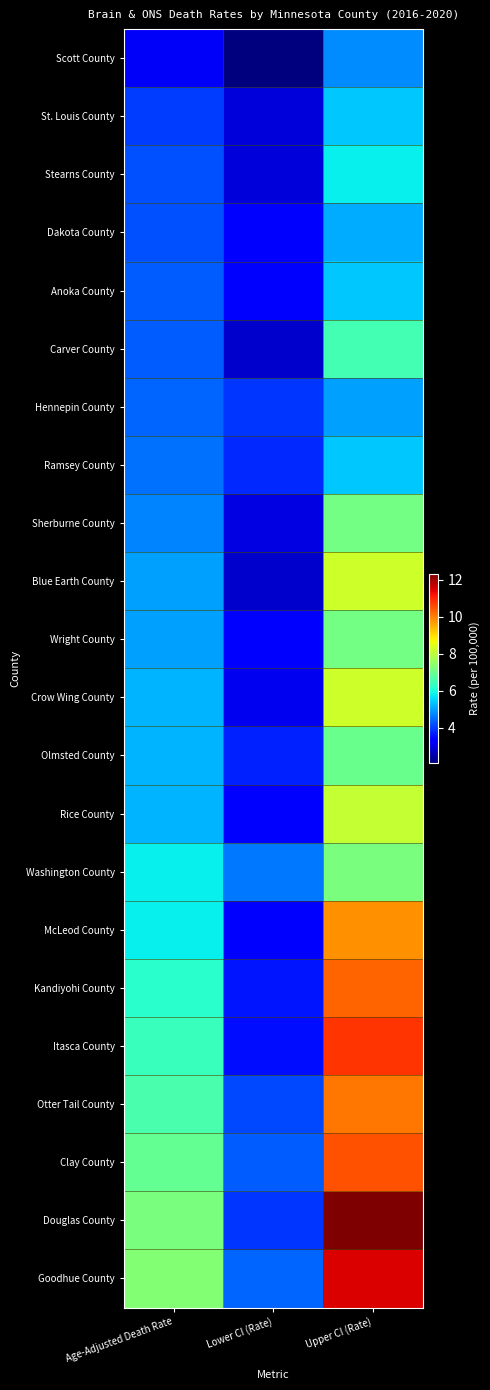

At how many categories does at least one series exceed 3?

3